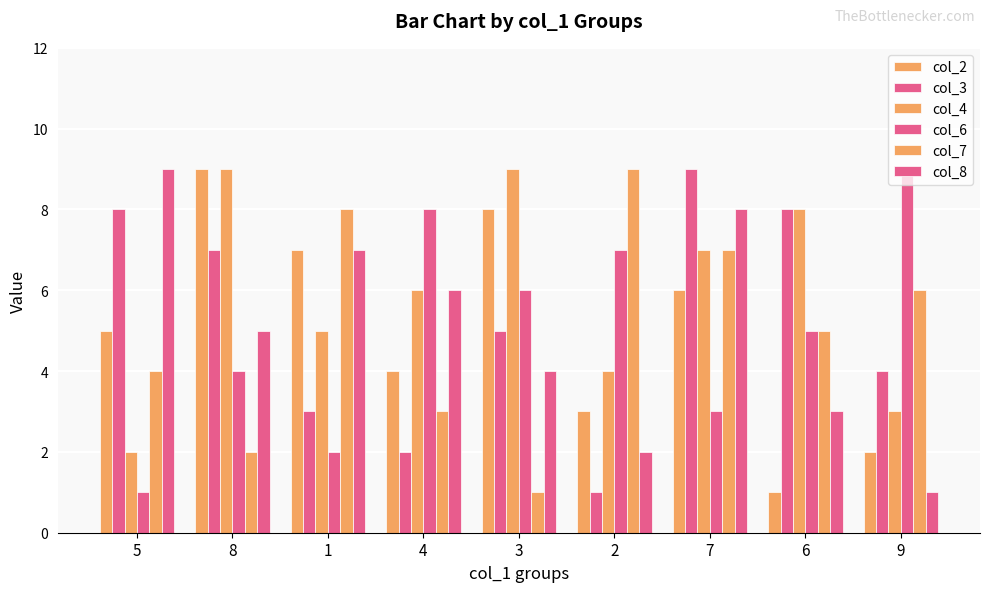

At which label does col_6 first exceed 5?

4